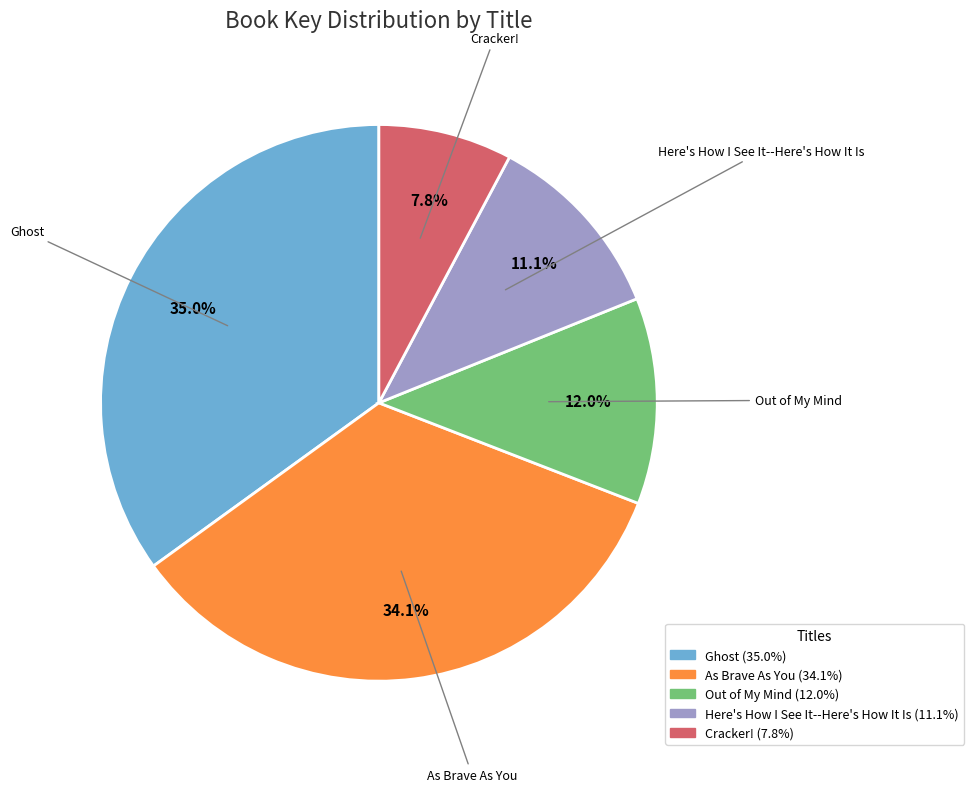

What percentage is NOT represented by Cracker!?

92.2%